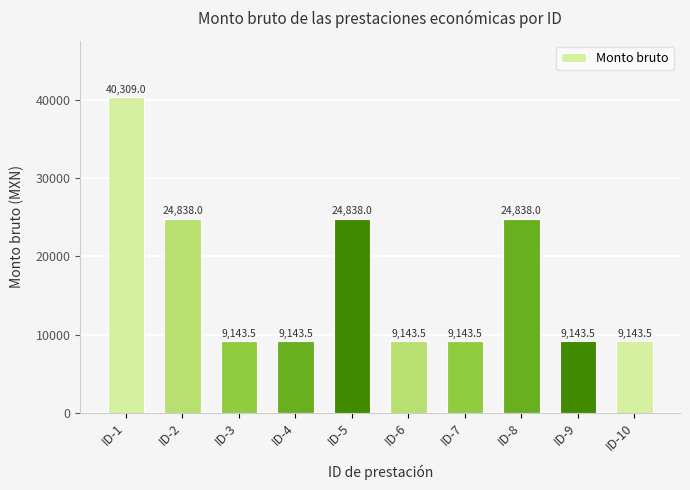

Reading right to left, extract all data points from this chart.

9143.5	9143.5	24838.0	9143.5	9143.5	24838.0	9143.5	9143.5	24838.0	40309.0